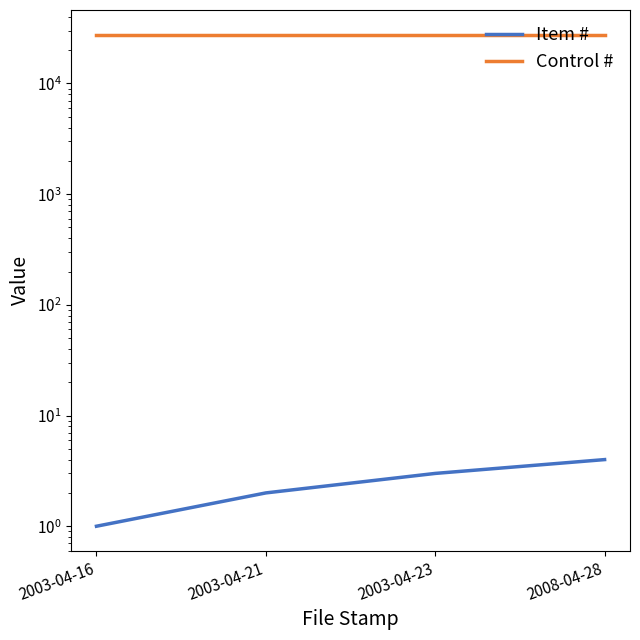

What are all the series names shown in the legend?

Item #, Control #